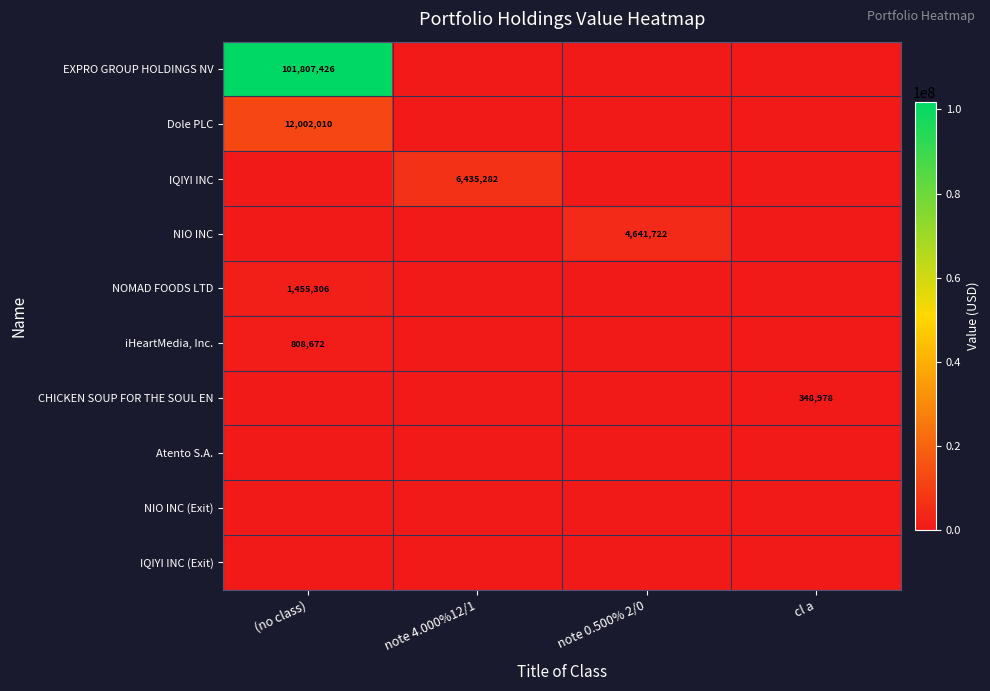

Is it true that NIO INC equals 7933150 at note 0.500% 2/0?

False